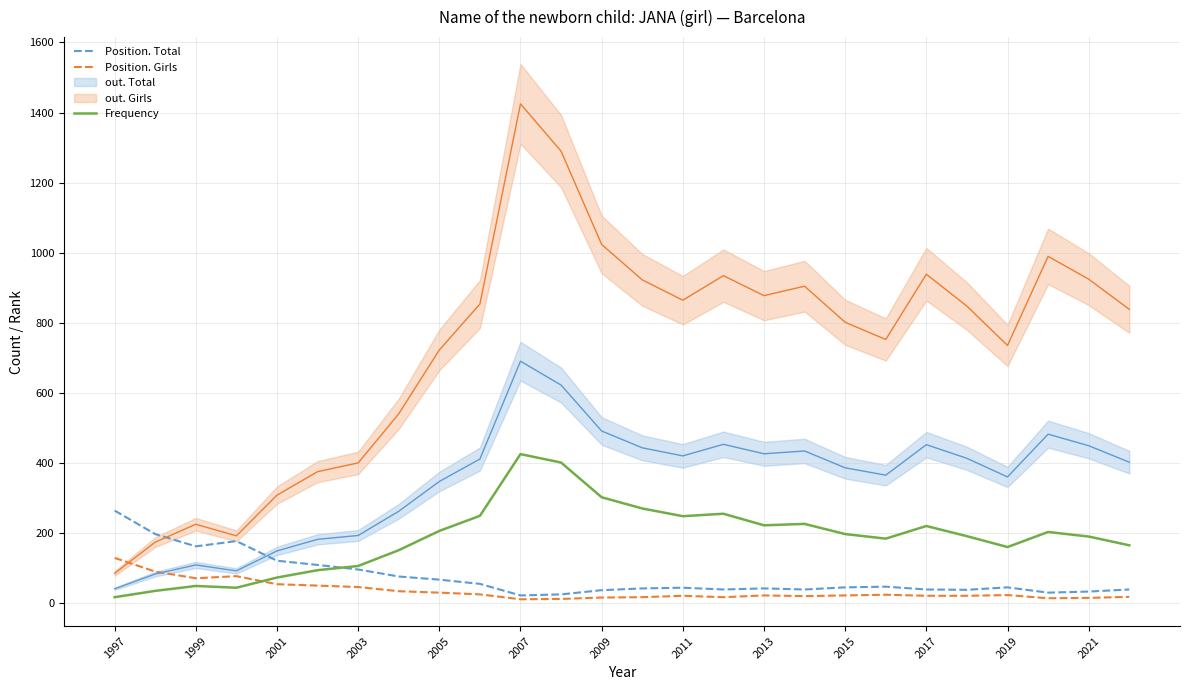

At which label does Position. Total first exceed 46?

1997